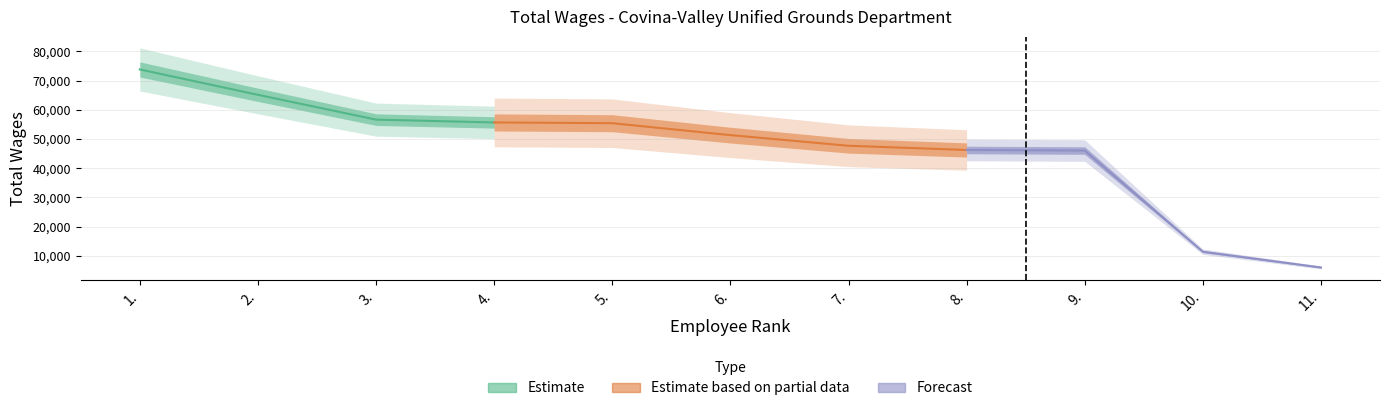

What is the label of the 3rd point from the right?

9.